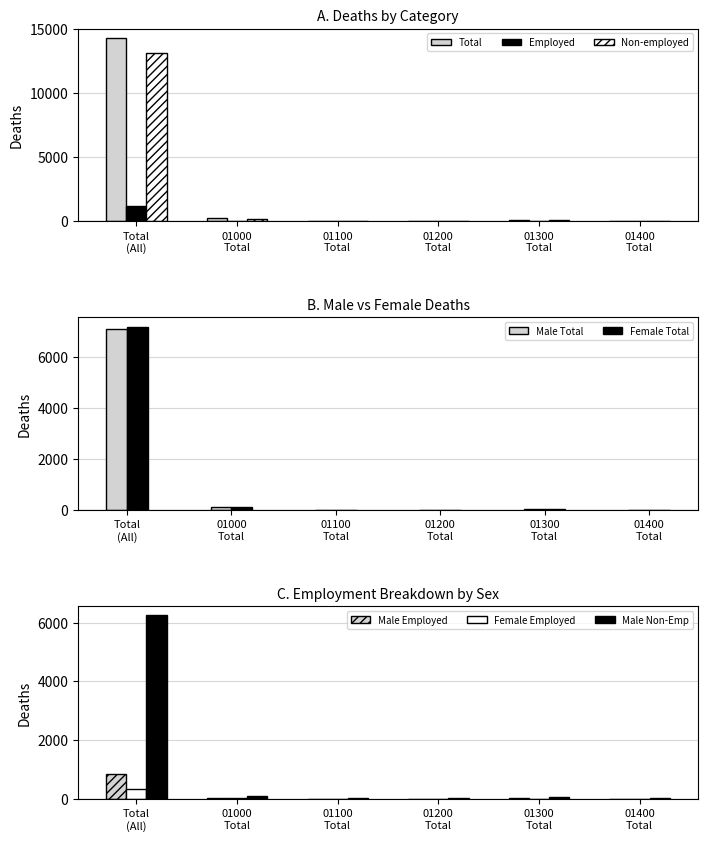

The value of Total at Male 01000 is 7. True or false?

True